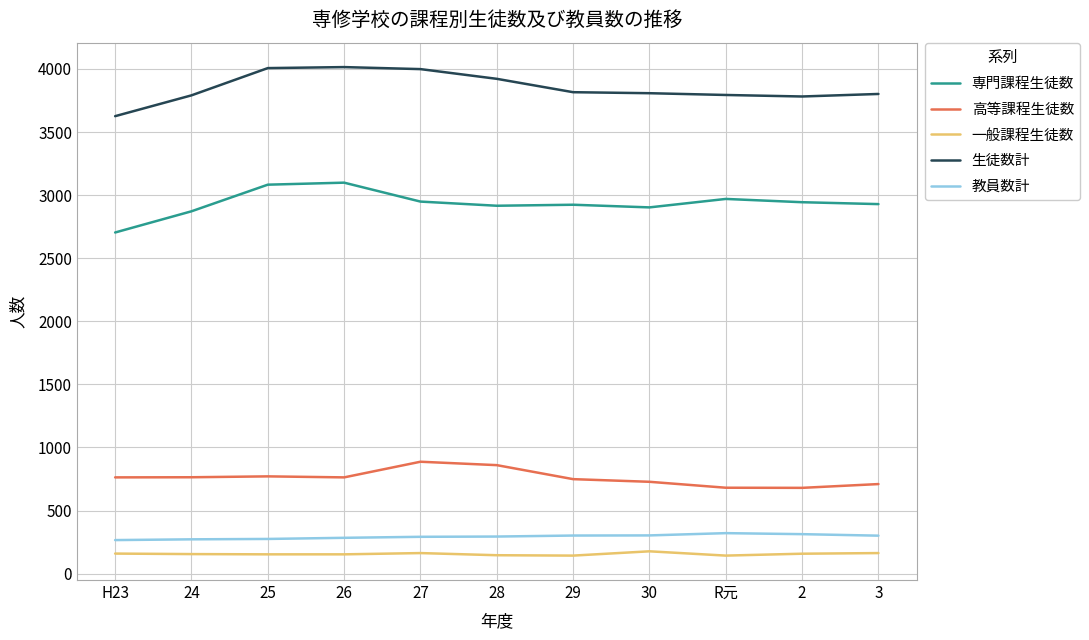

What is the total value across all series at 26?

8314